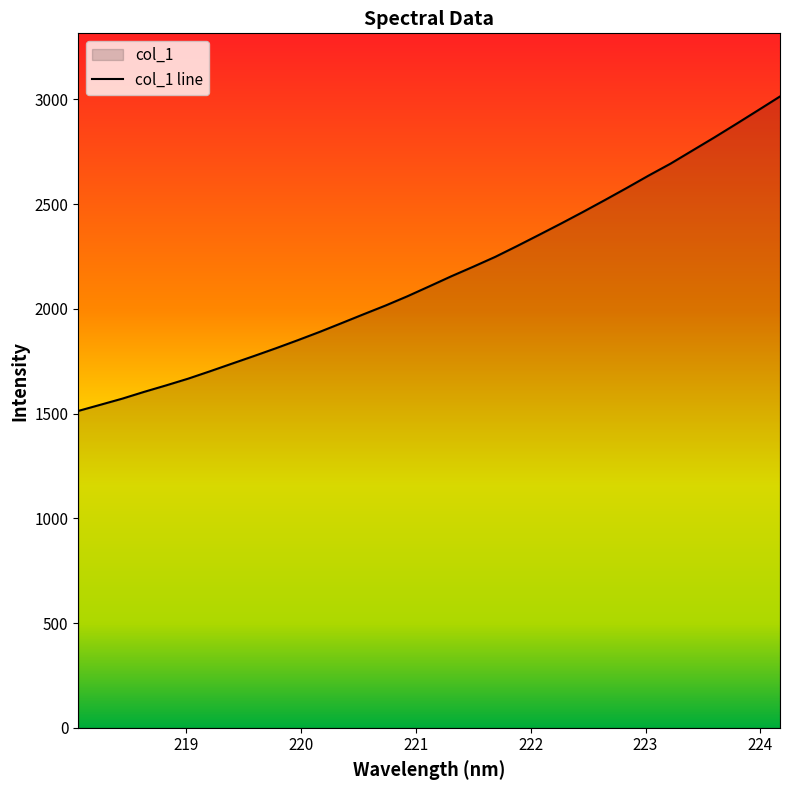

Count the number of data series in this chart.

1